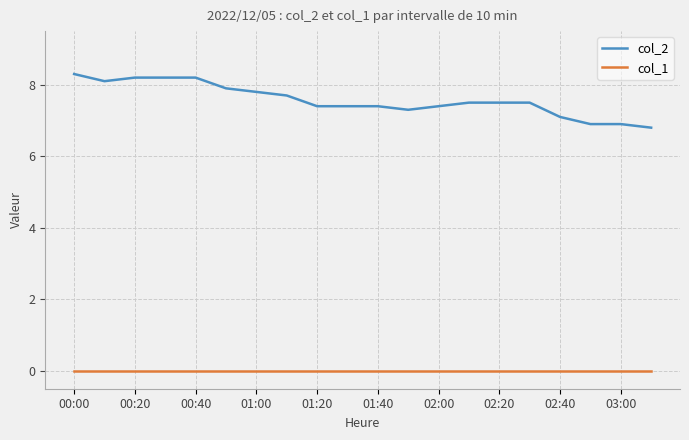

True or false: col_1 and col_2 intersect in this chart.

False